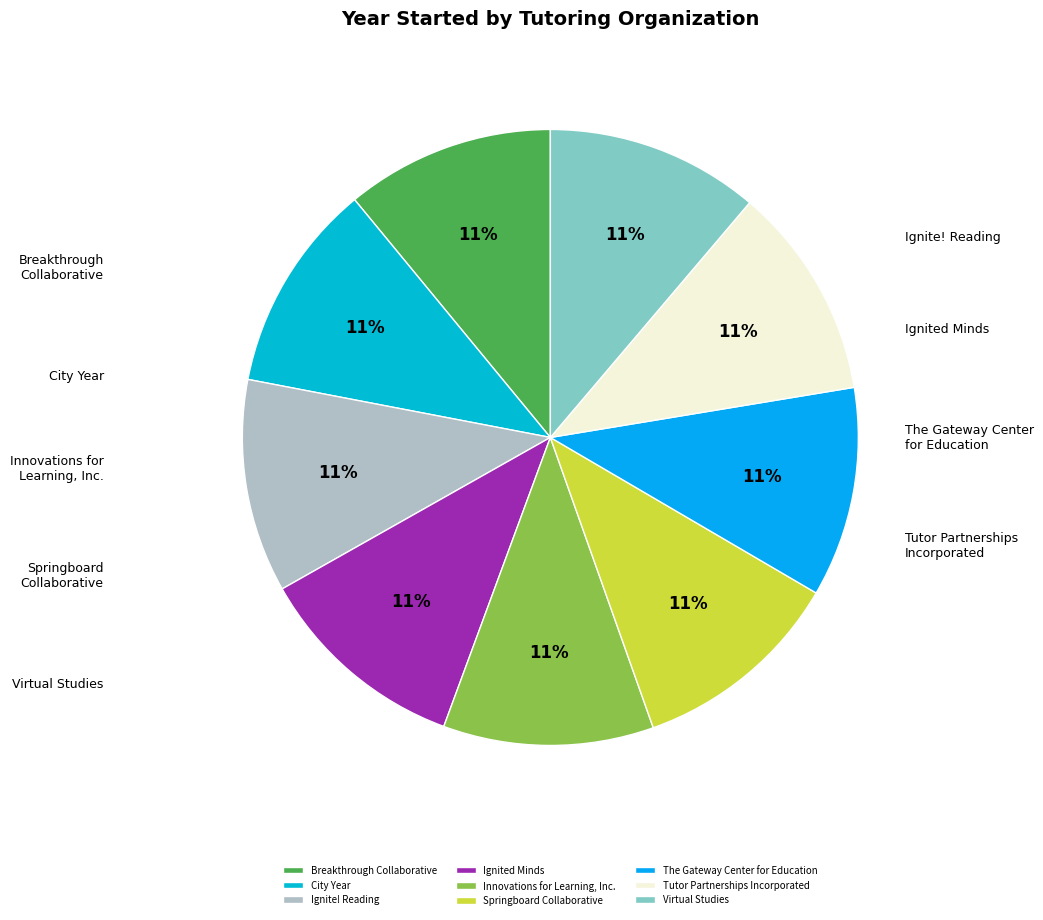

Is Ignited Minds the majority of the pie?

No